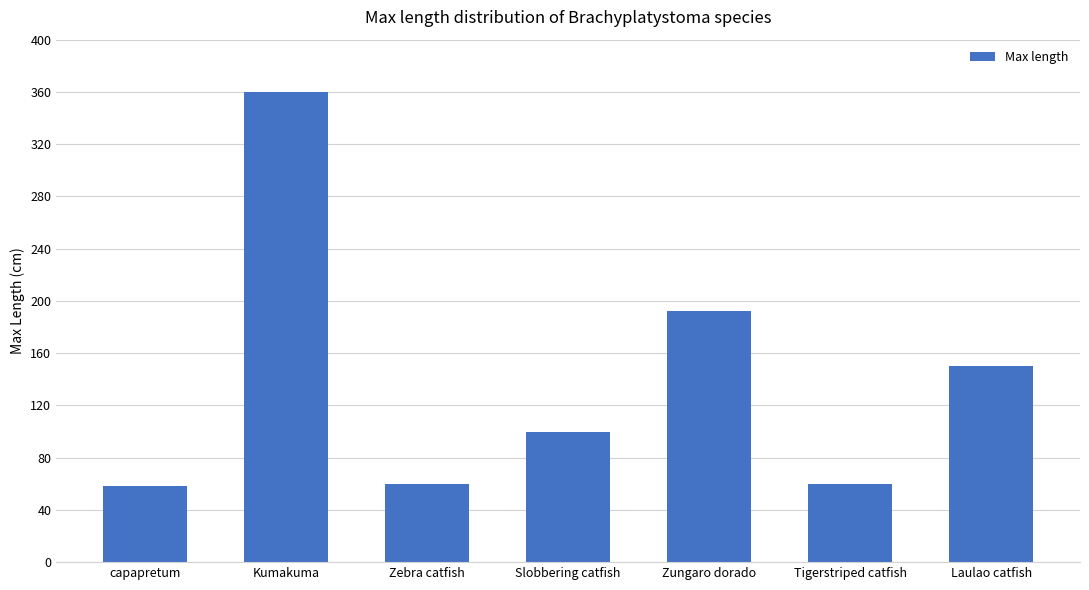

What is the average value?

140.0